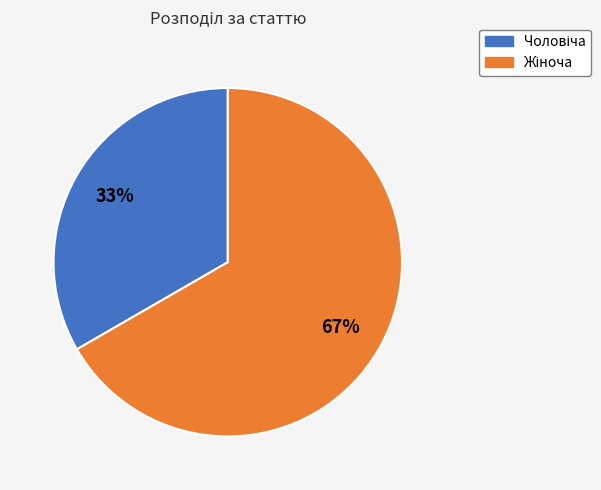

How many segments does this pie chart have?

2